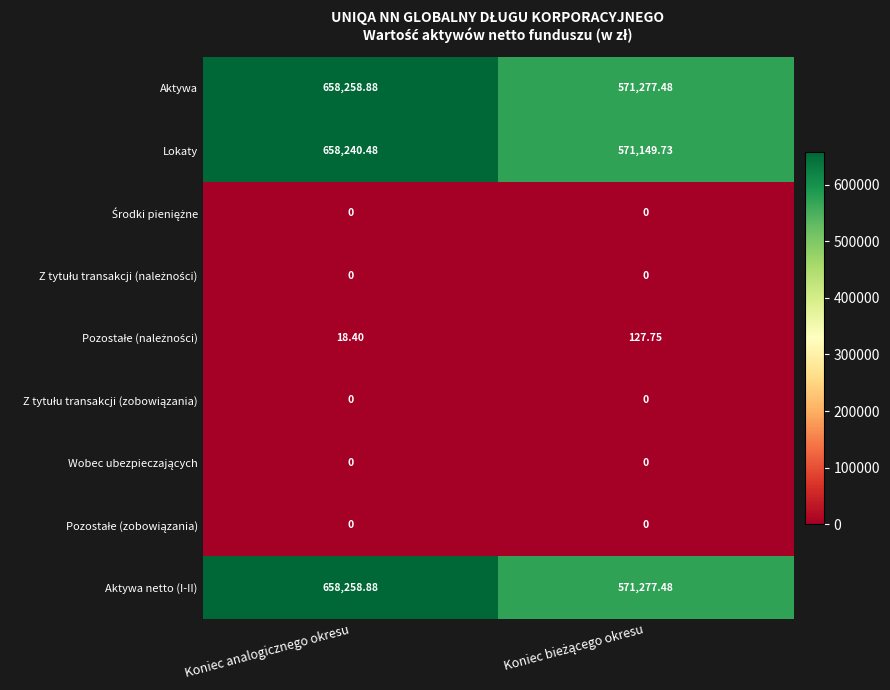

Which category has the highest value across all series?

Koniec analogicznego okresu